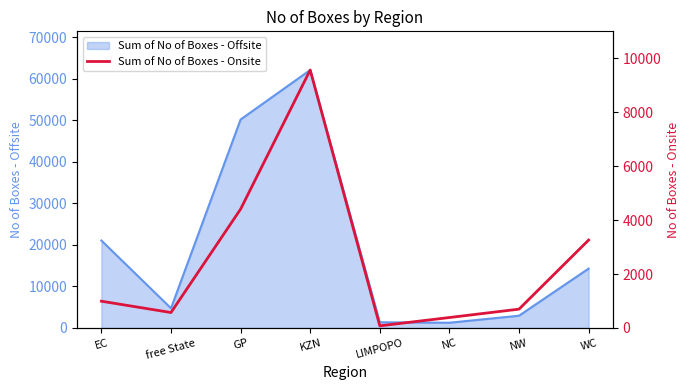

Reading right to left, extract all data points from this chart.

WC=3260	NW=698	NC=387	LIMPOPO=79	KZN=9565	GP=4407	free State=572	EC=992